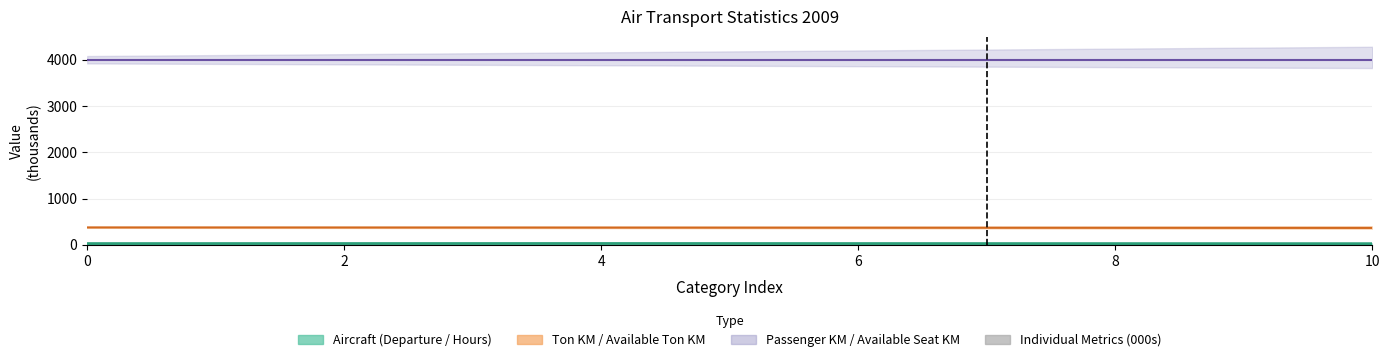

Count the number of categories in the chart.

3